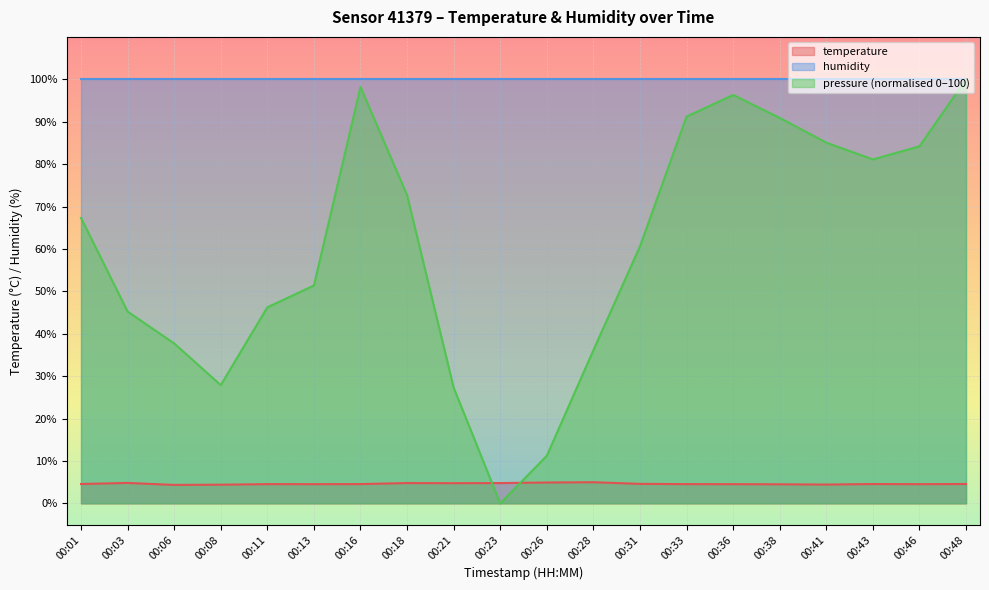

What is the sum of all values?

92.7